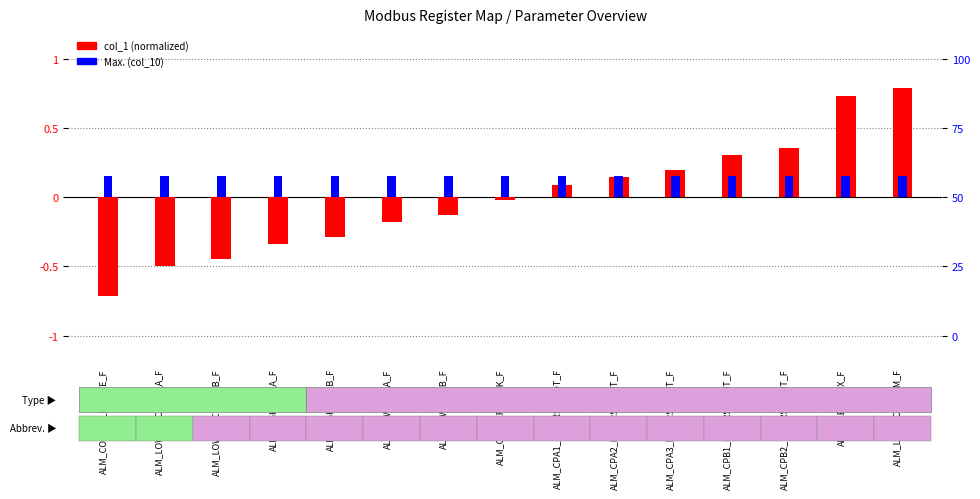

What is the total value across all series at ALM_COOLER_LOCK_F?

0.1